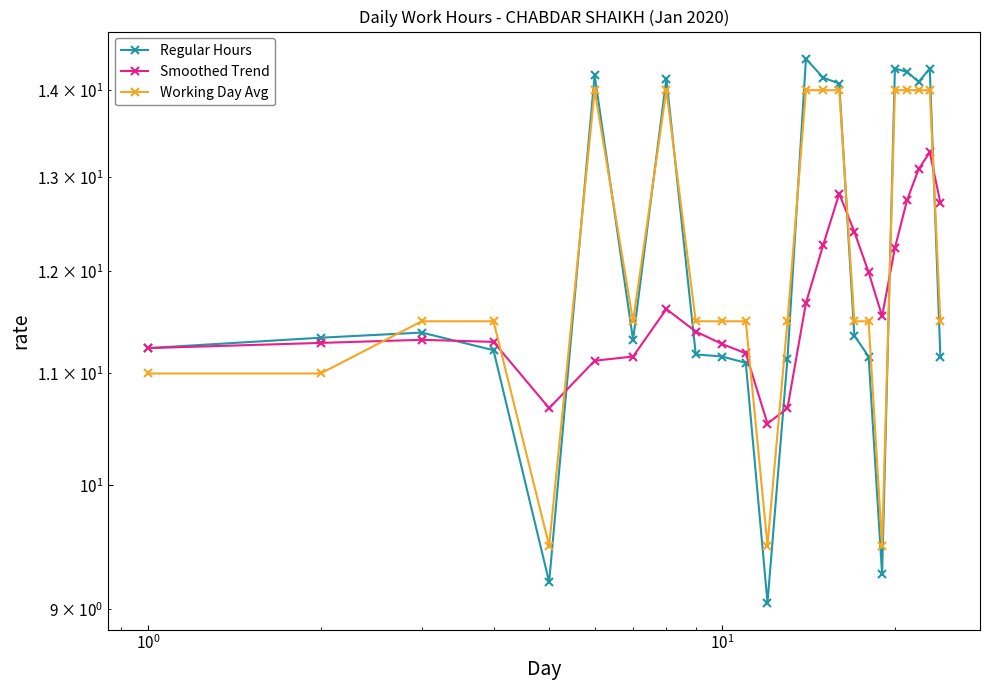

How many data points does each series have?

24